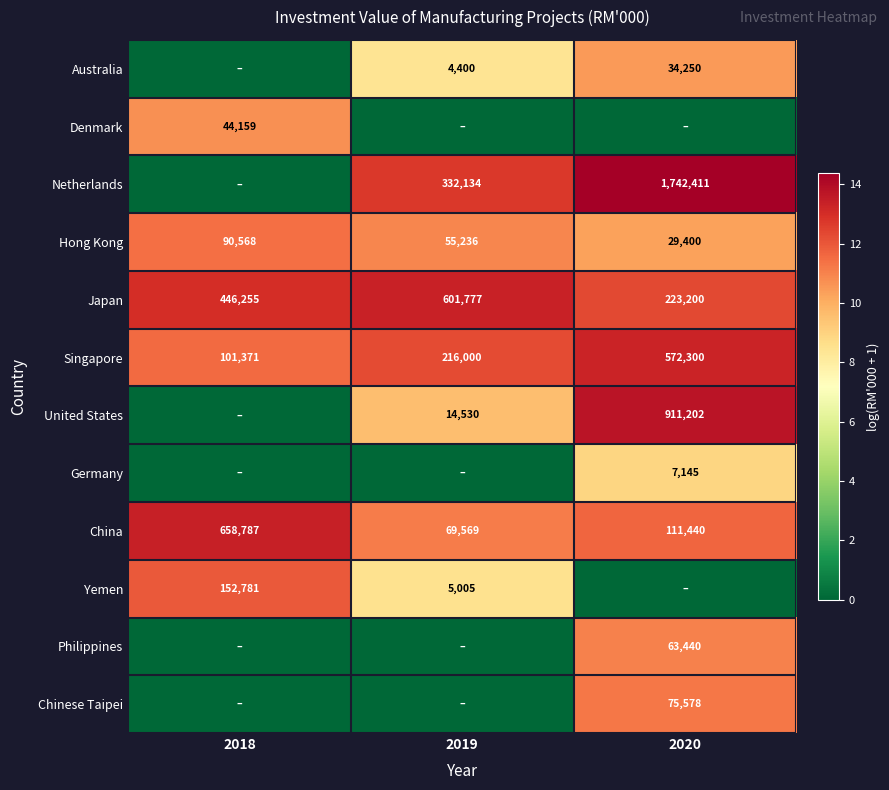

What is the maximum value for China?

658787